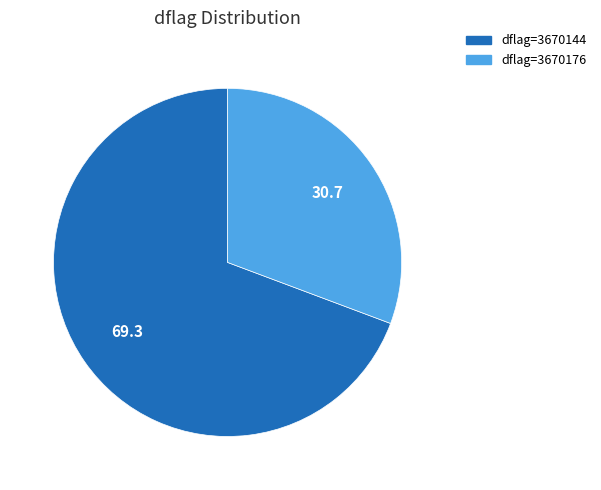

Approximately how many times larger is the value at dflag=3670144 compared to dflag=3670176?

2.3